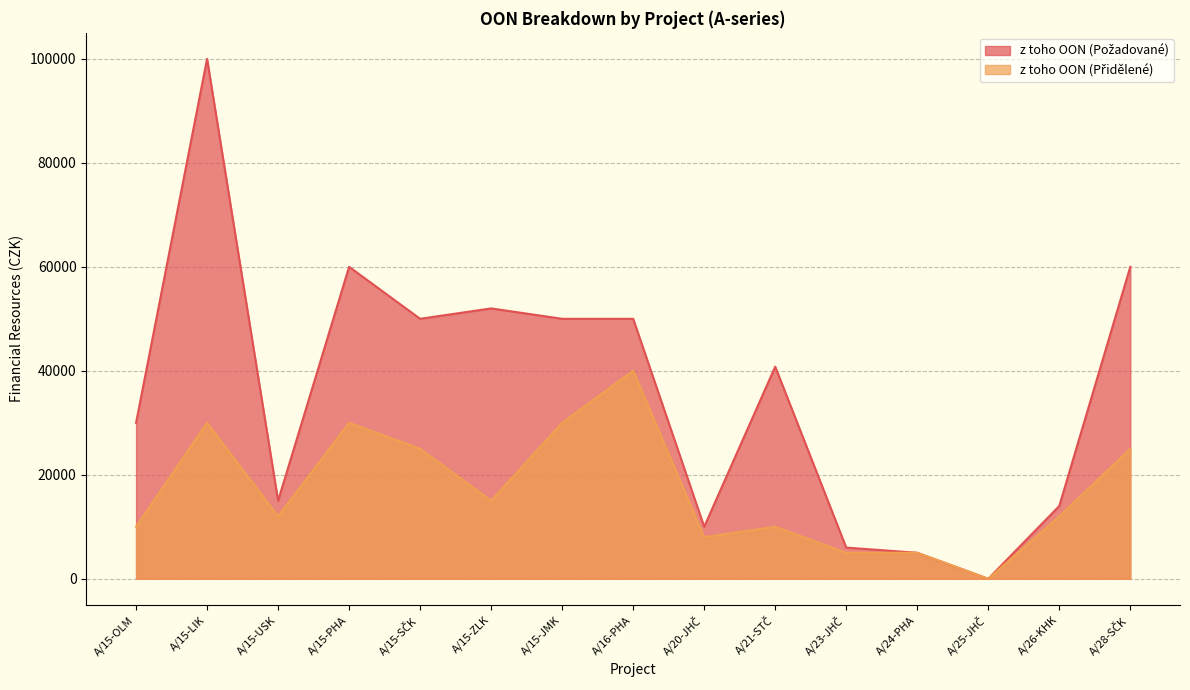

Does the chart display data point markers on the line(s)?

No